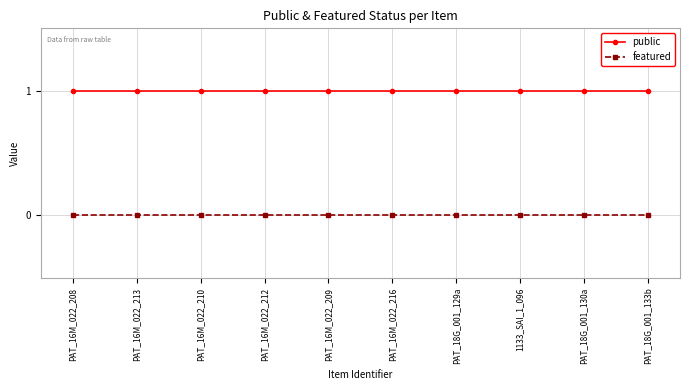

What is the minimum value for public?

1